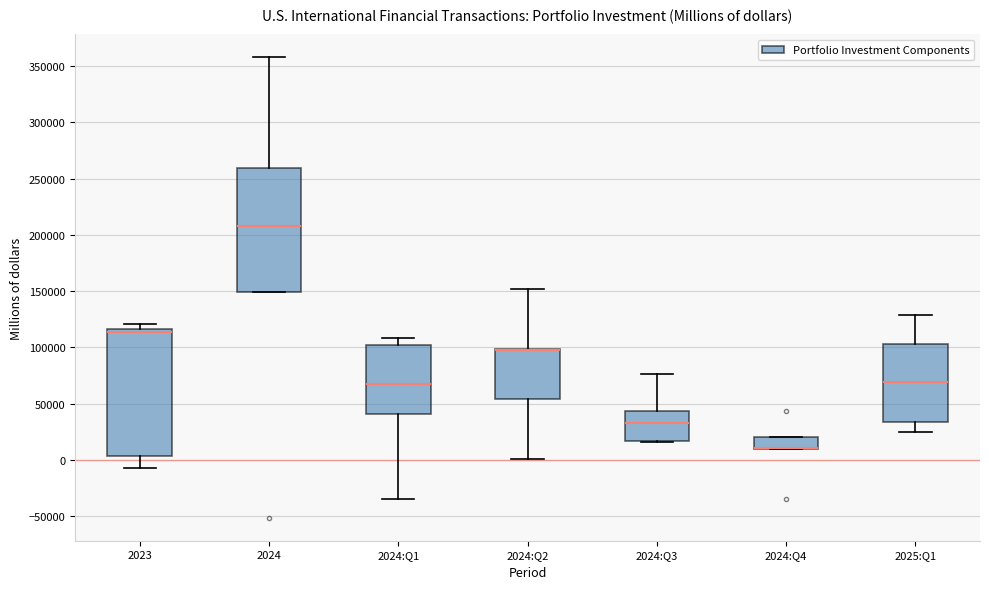

Where does the upper whisker of the box for 2024:Q2 end on the y-axis? The values are not printed on the chart, so give them approximately, as read against the axis.

150000